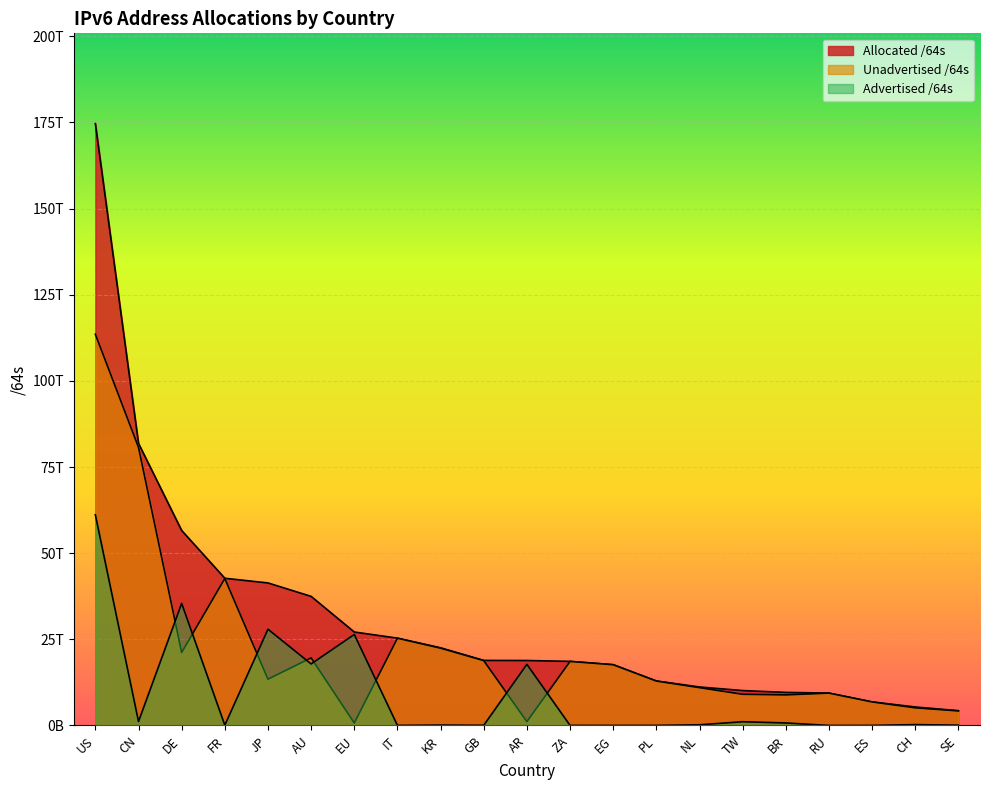

Which series has the largest total across all categories?

Allocated /64s